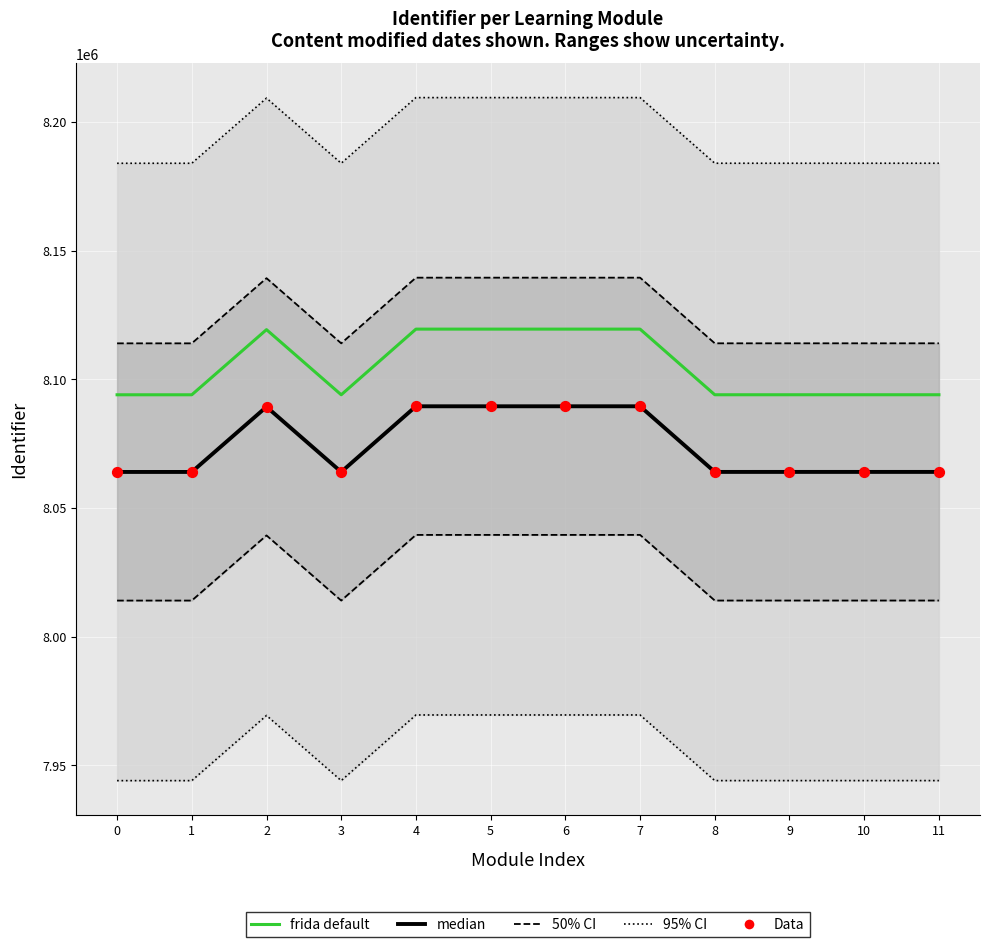

Which series has the largest Y range (max minus min)?

95% CI